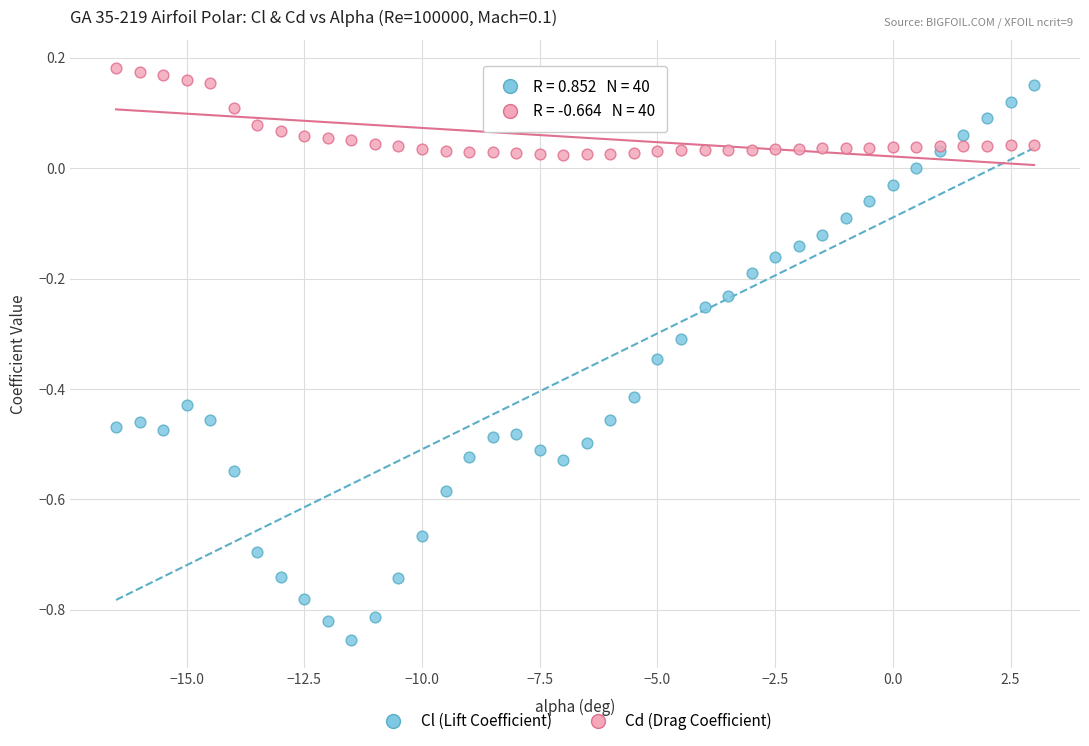

What is the X range (max minus min) for the scatter plot?

19.5